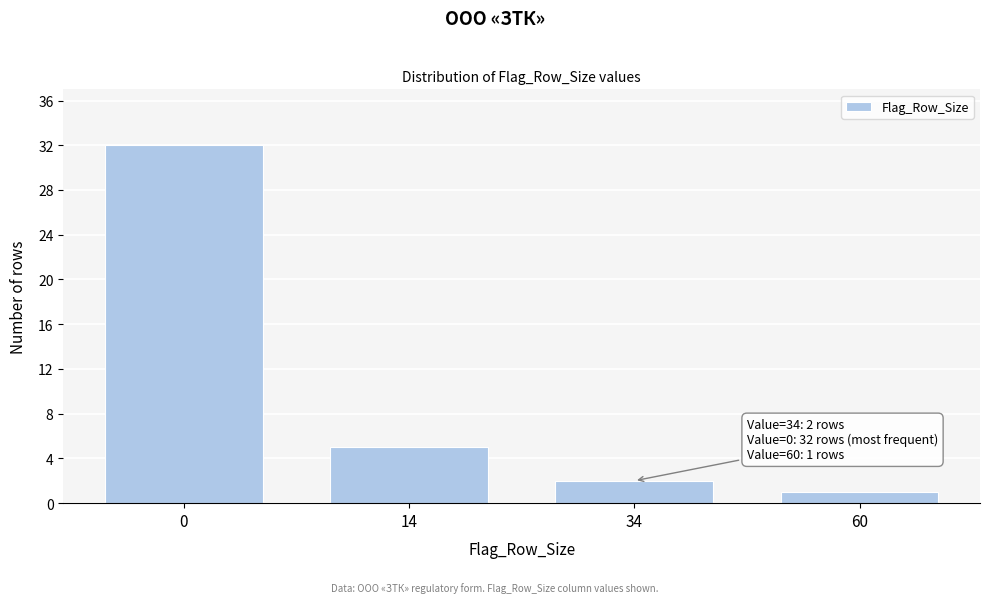

Reading left to right, list all the values displayed in this chart.

32	5	2	1